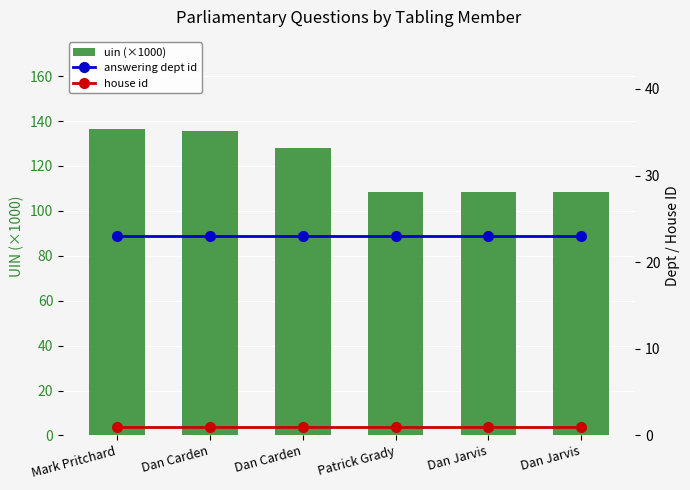

At Patrick Grady, list the series in order from largest to smallest.

uin (×1000), answering dept id, house id